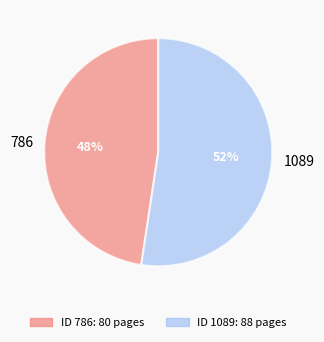

Combined, do 786 and 1089 account for over 50%?

Yes